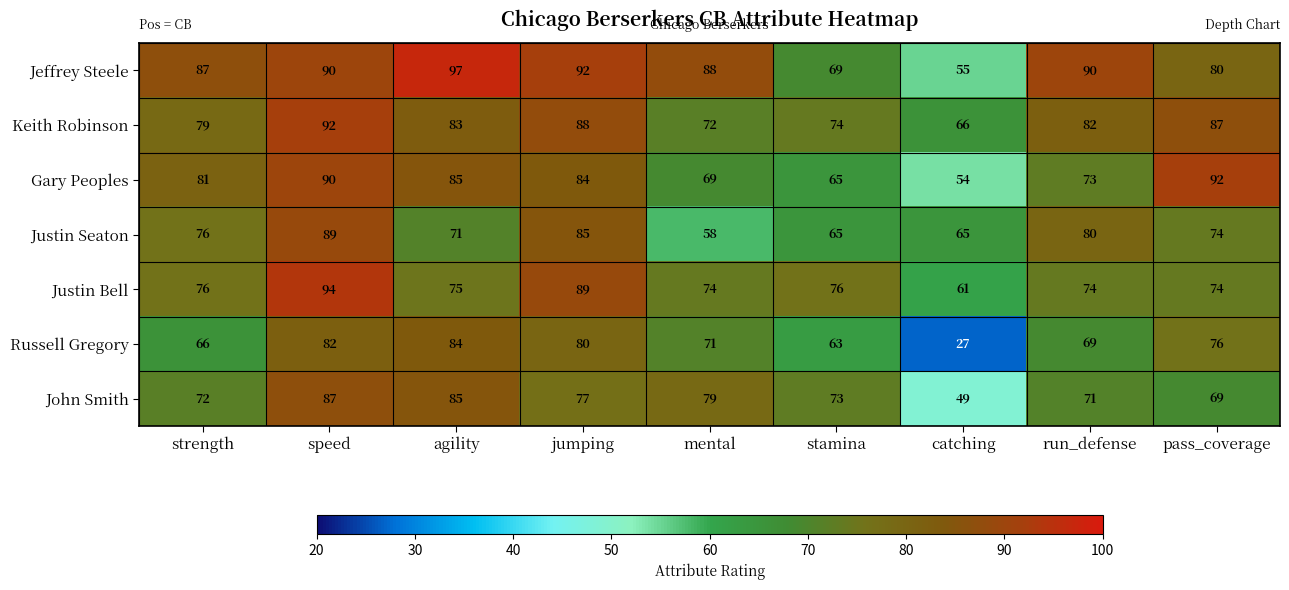

Between strength and stamina, which series saw the biggest shift?

Jeffrey Steele